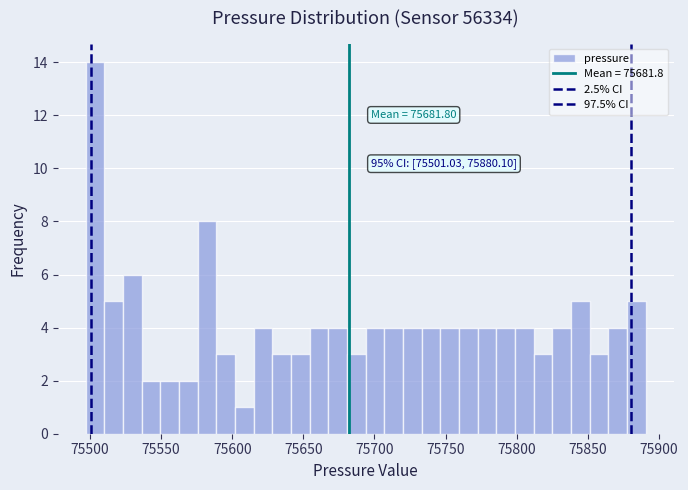

Read against the x-axis, roughly where is the centre of the tallest bar?

75505